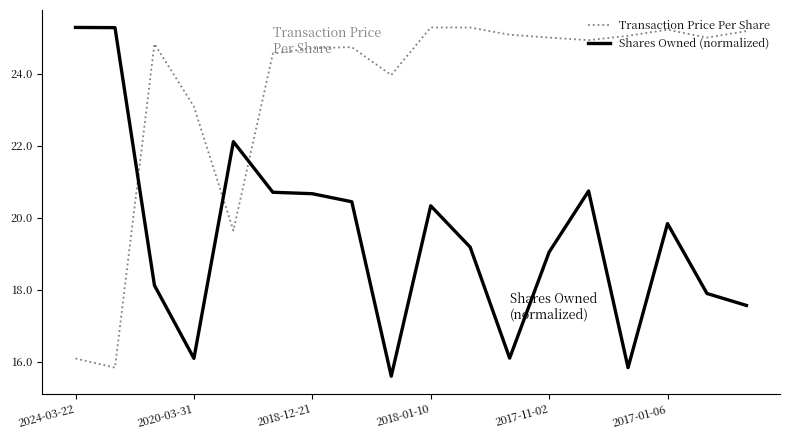

True or false: Shares Owned (normalized) and Transaction Price Per Share cross at least once.

True